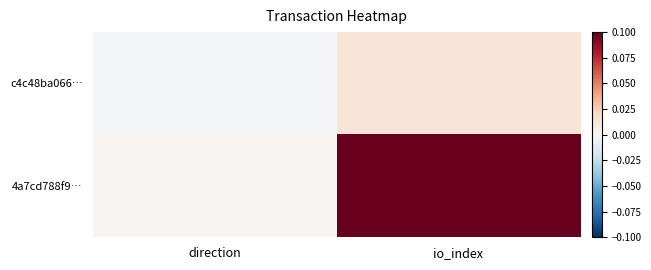

Reading left to right, list all the values displayed in this chart.

c4c48ba066…: direction=-0.0	io_index=0.0
4a7cd788f9…: direction=0.0	io_index=0.1